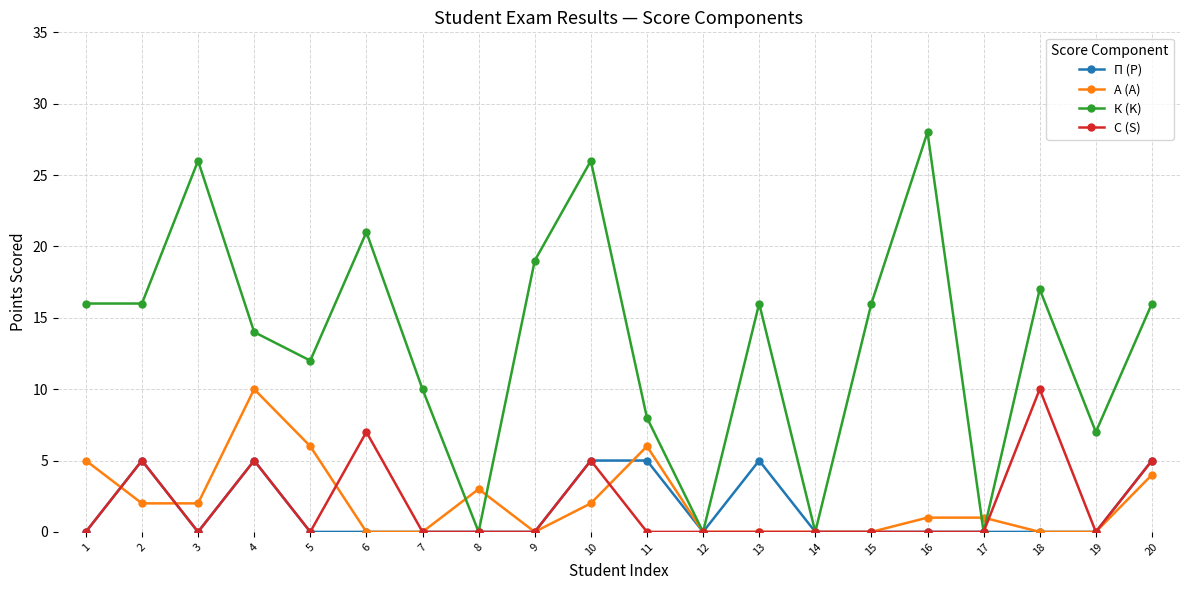

At how many categories does at least one series exceed 23?

3